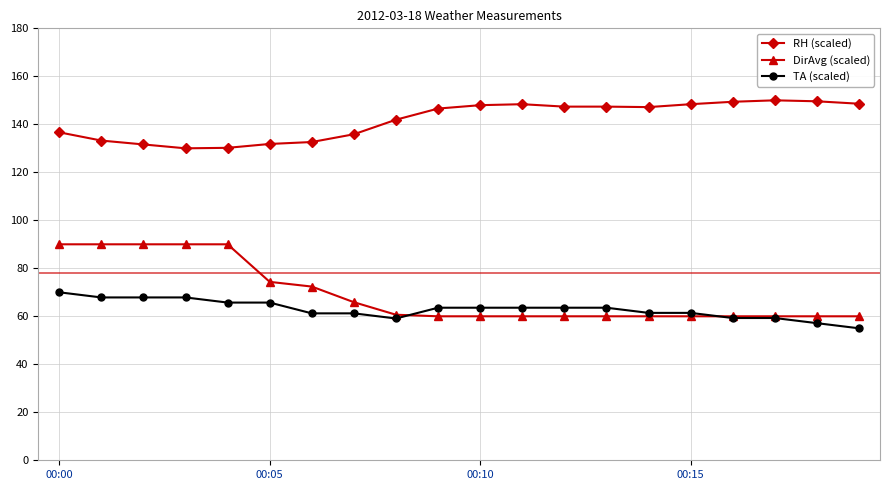

What is the value of the RH (scaled) point at the 7th from the left?

132.6